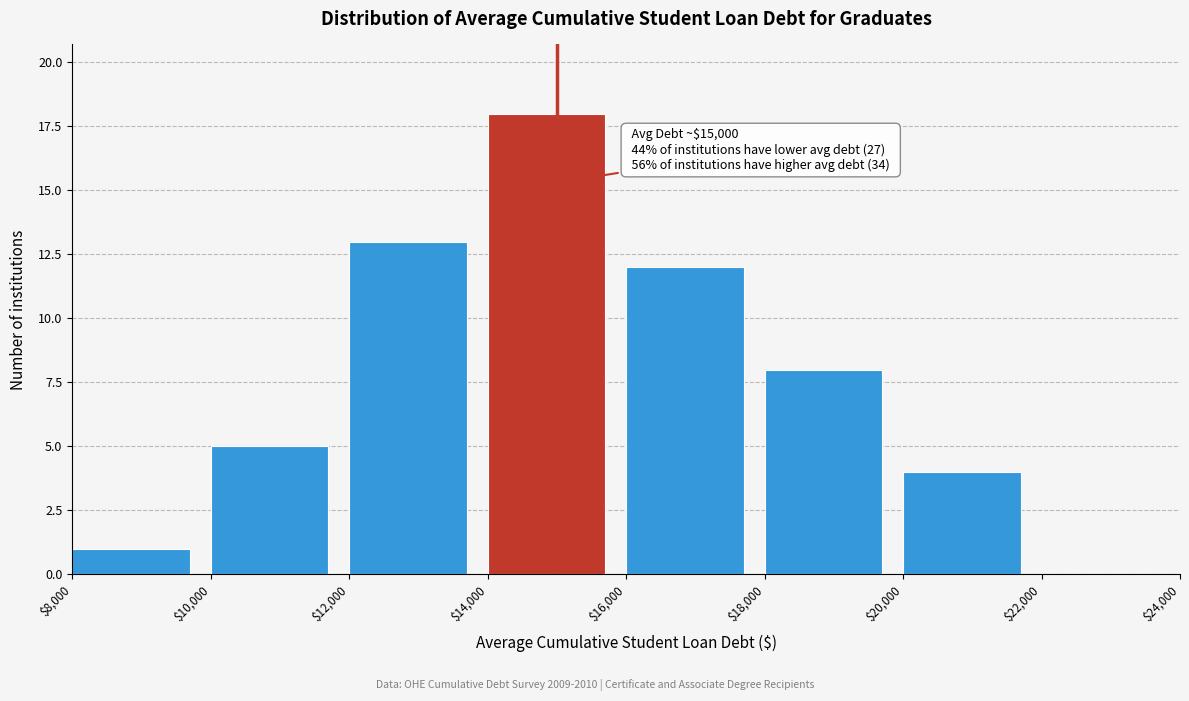

Over which range of the x-axis is the bar tallest?

$14,000 to $16,000